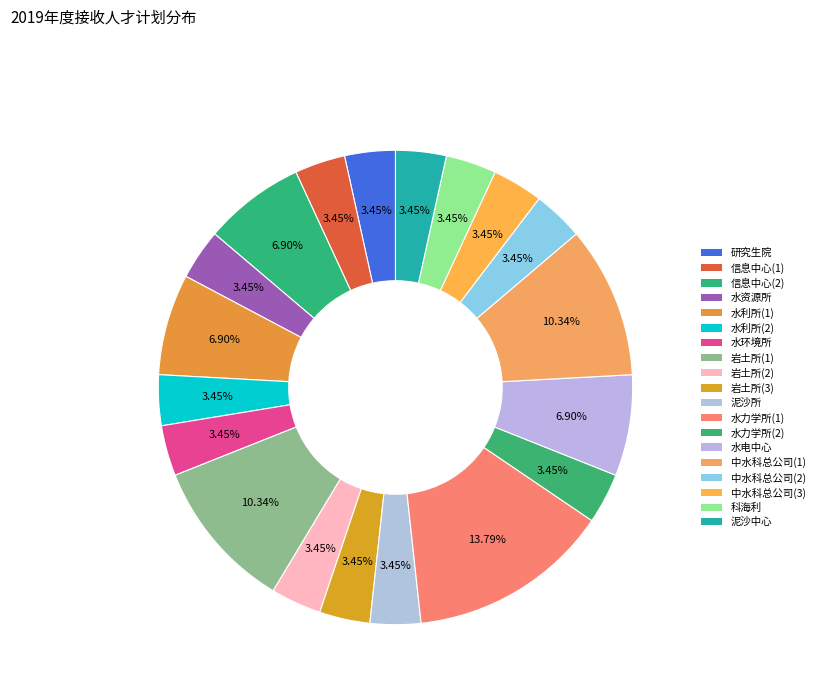

To the nearest percent, what is the difference between the largest and smallest slice percentages?

10%